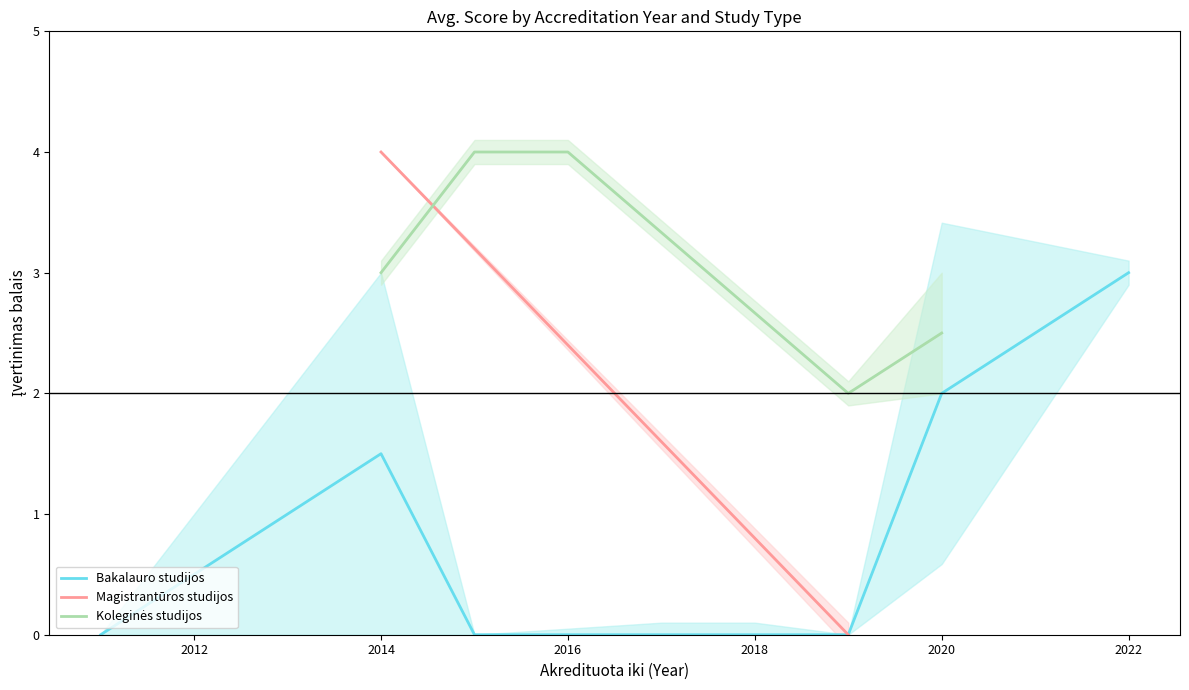

What is the maximum value shown in the chart?

4